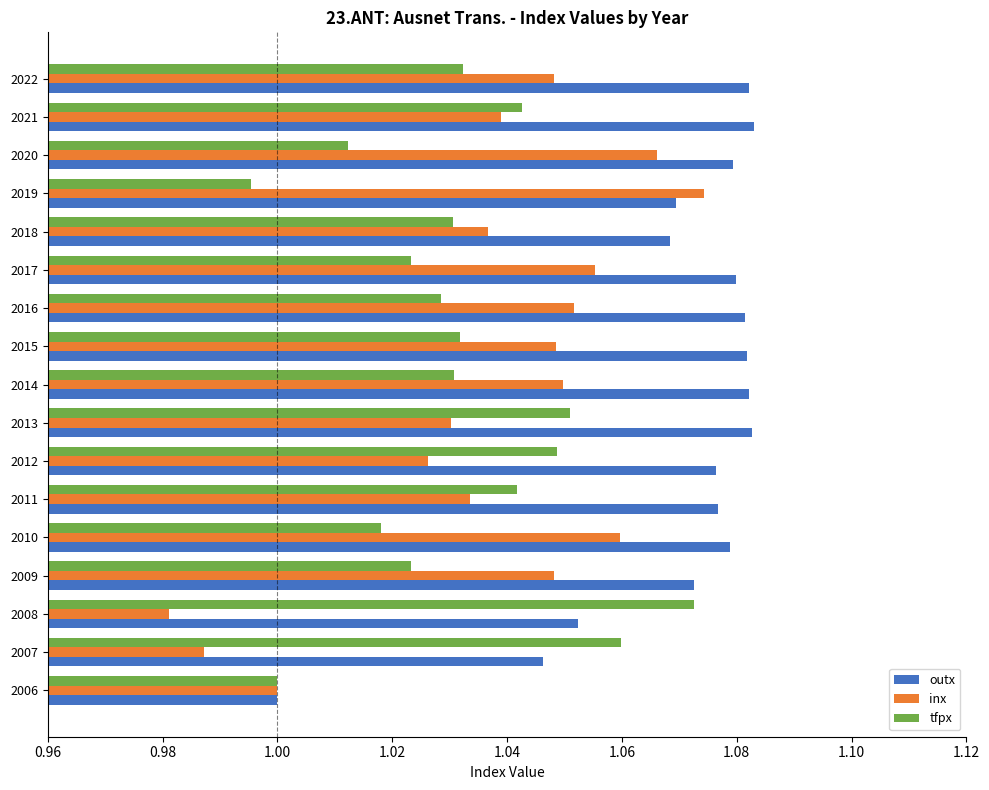

Which category has the highest value in the inx series?

2019